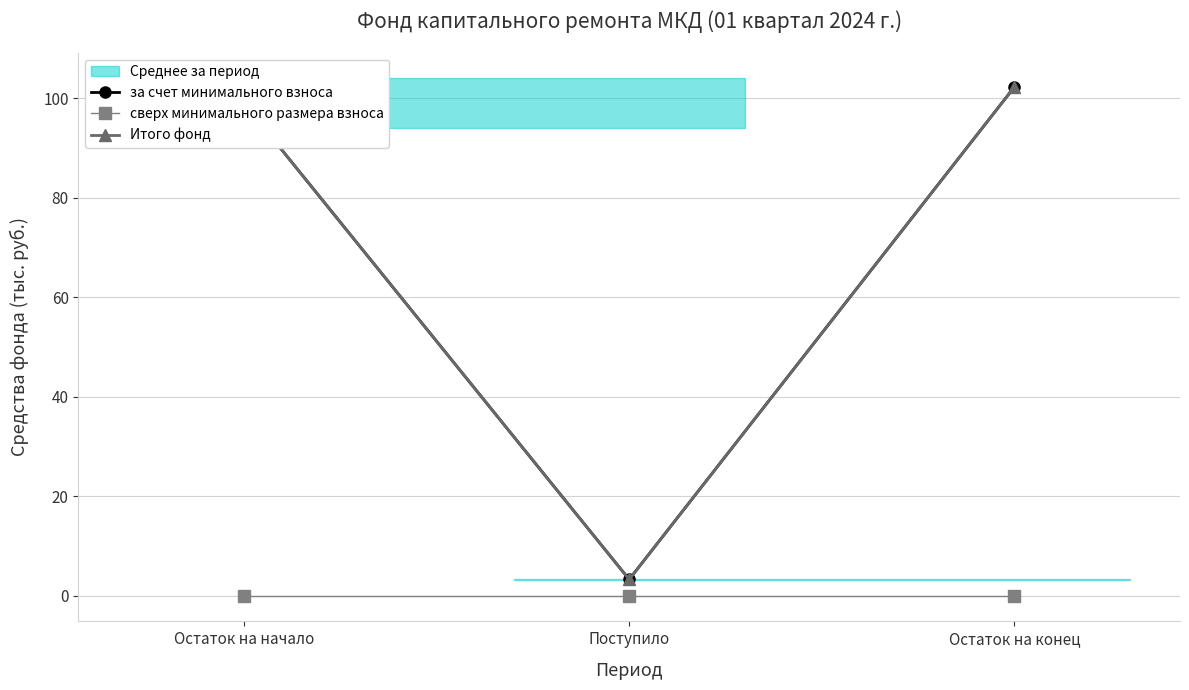

Rank the categories by сверх минимального размера взноса value from highest to lowest.

Остаток на начало, Поступило, Остаток на конец